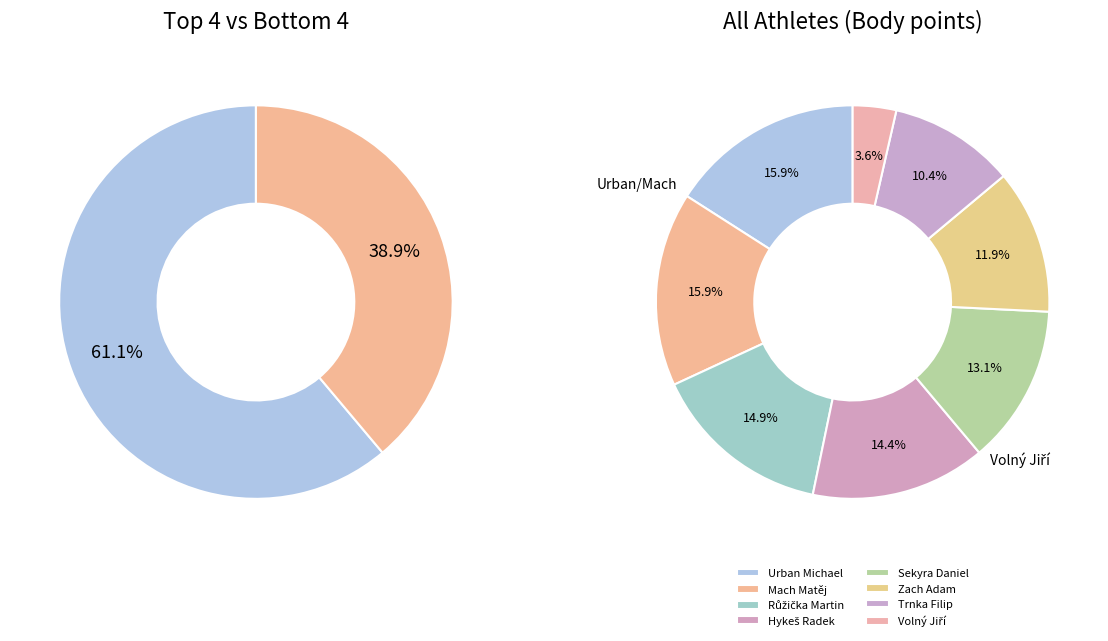

What is the change in value from Hykeš Radek to Trnka Filip?

-169